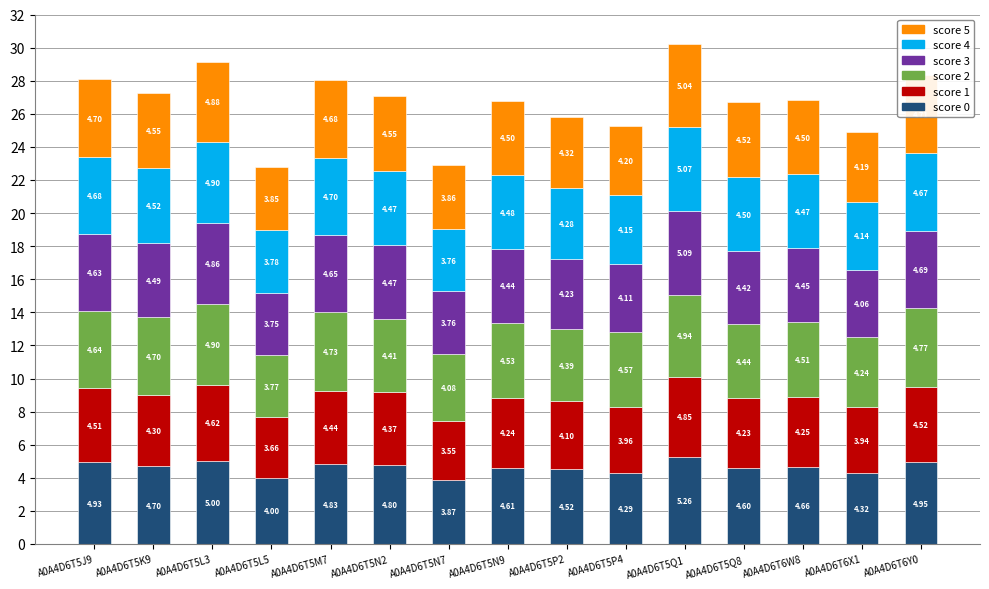

What is the total value across all series at A0A4D6T5L5?

22.8